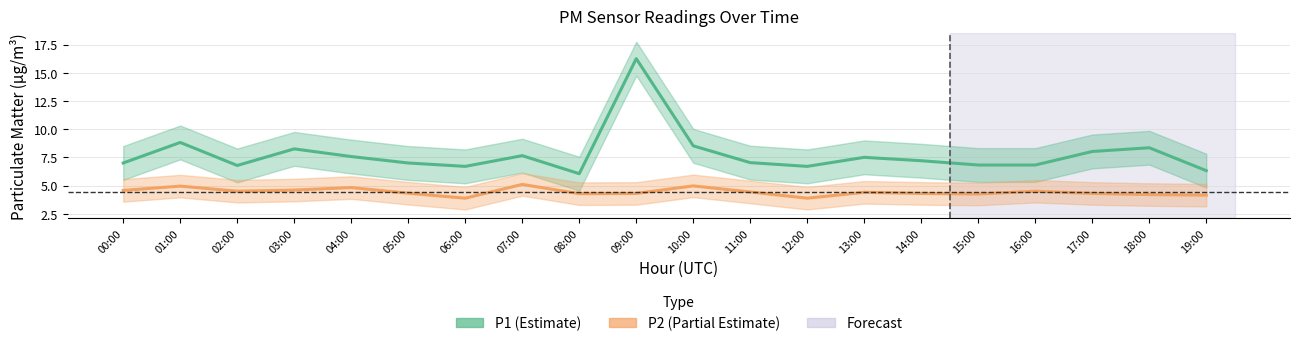

What are all the series names shown in the legend?

P1 (Estimate), P2 (Partial Estimate)